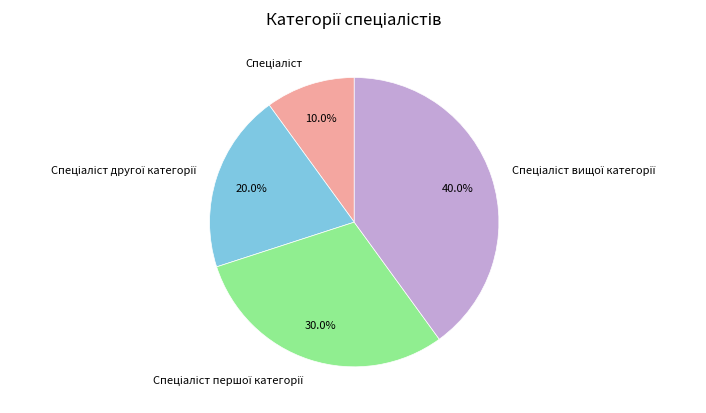

Does any single category account for the majority?

No